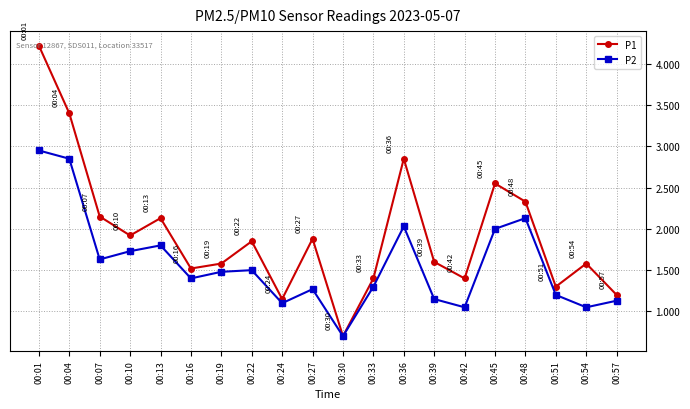

What is the spread (max minus min) of values at 00:27?

0.6